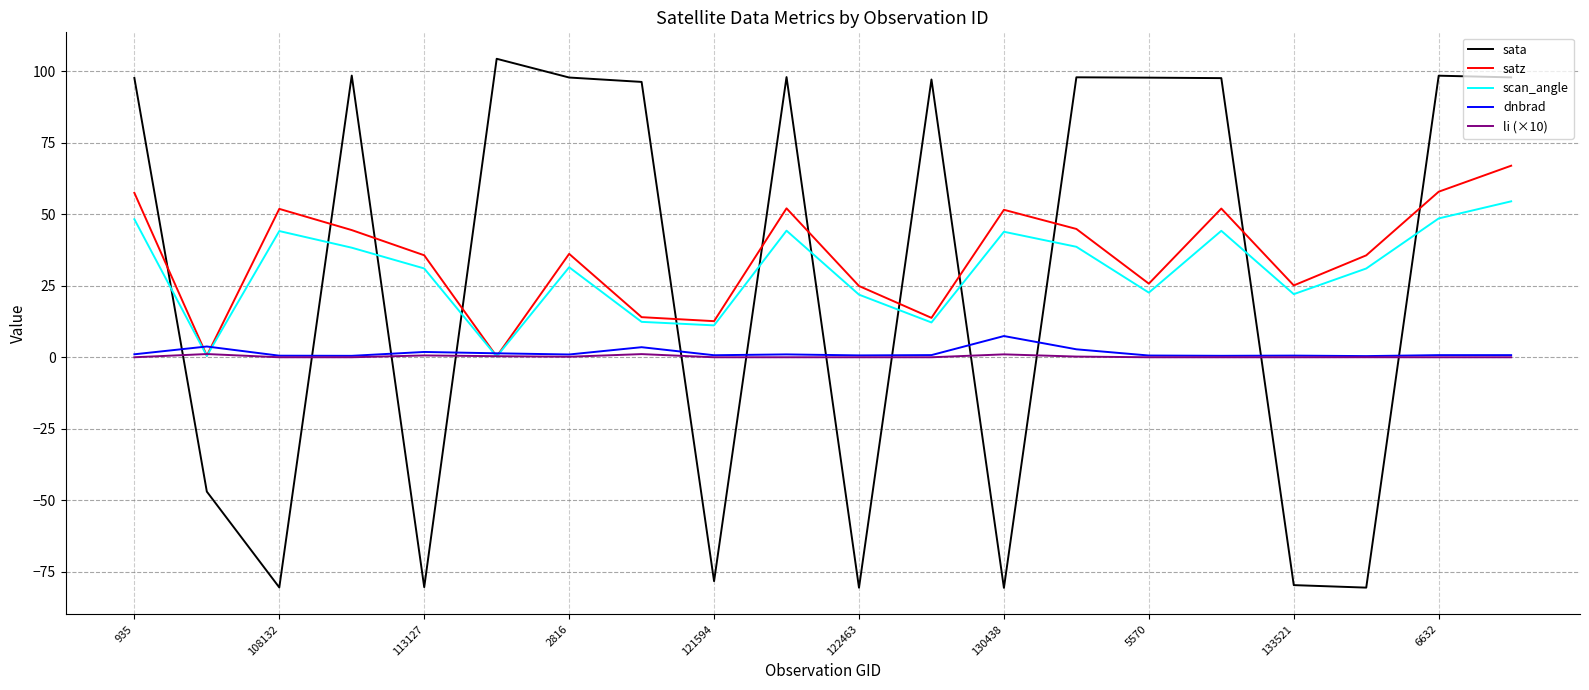

How many series are shown in this chart?

5